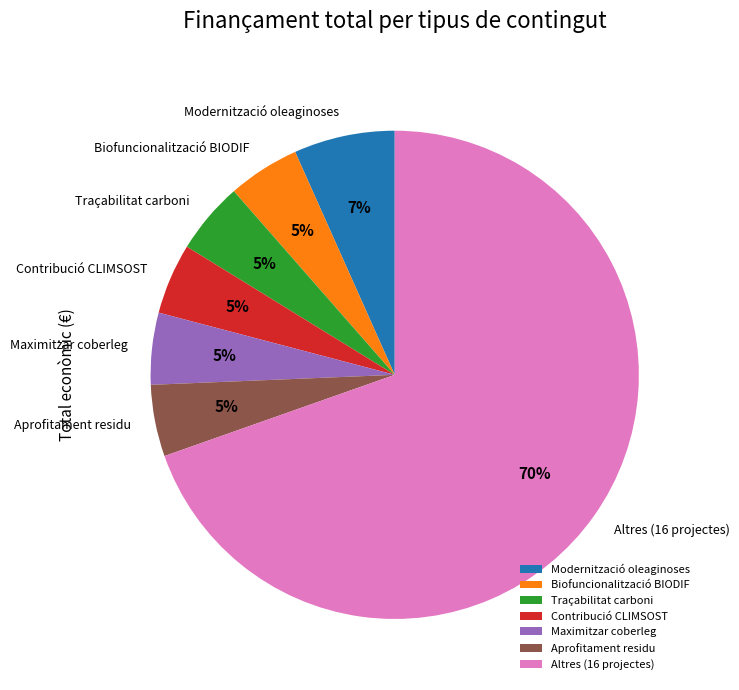

What percentage is the Aprofitament residu slice, to the nearest percent?

5%